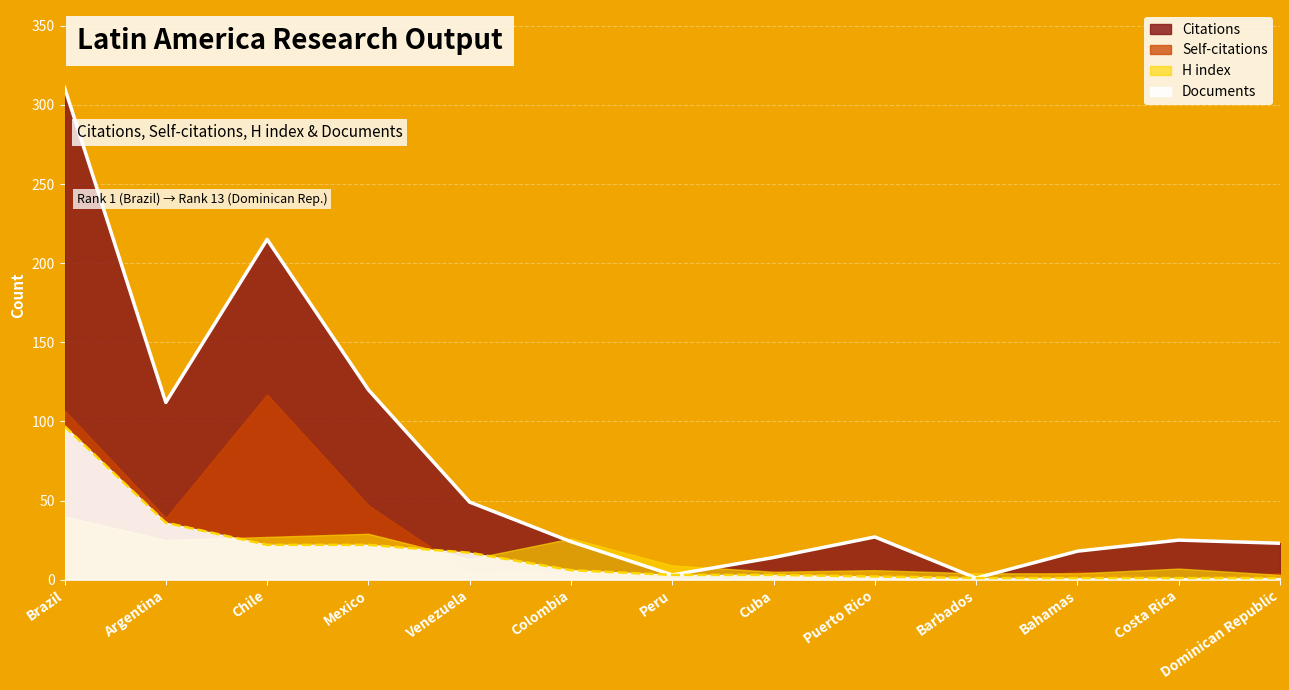

Between Dominican Republic and Chile, which is larger?

Chile